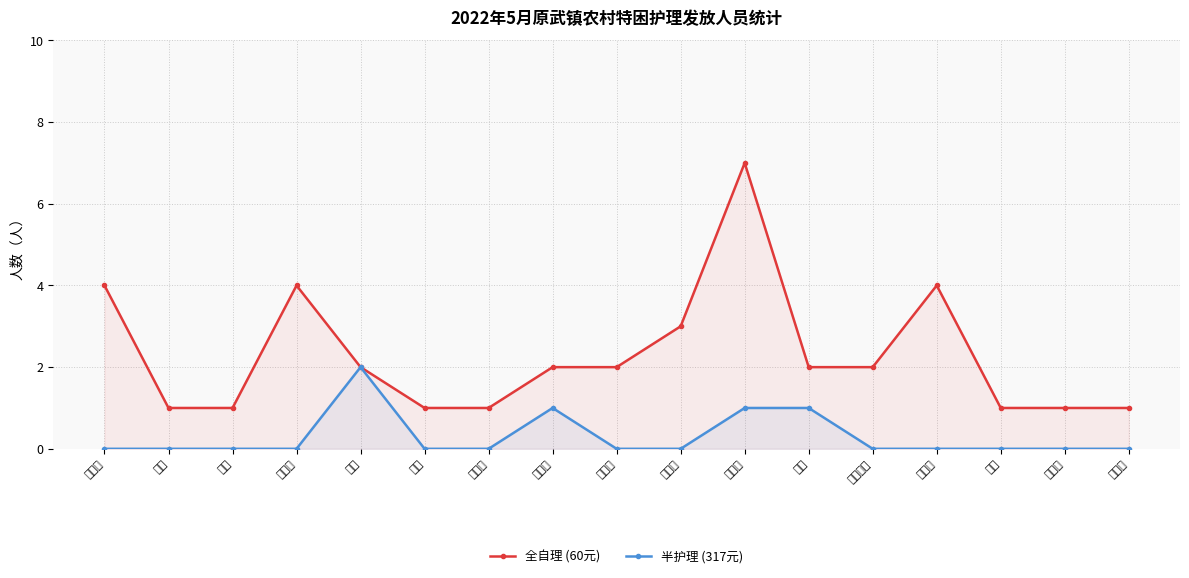

What is the highest value of the 半护理 (317元) series?

2